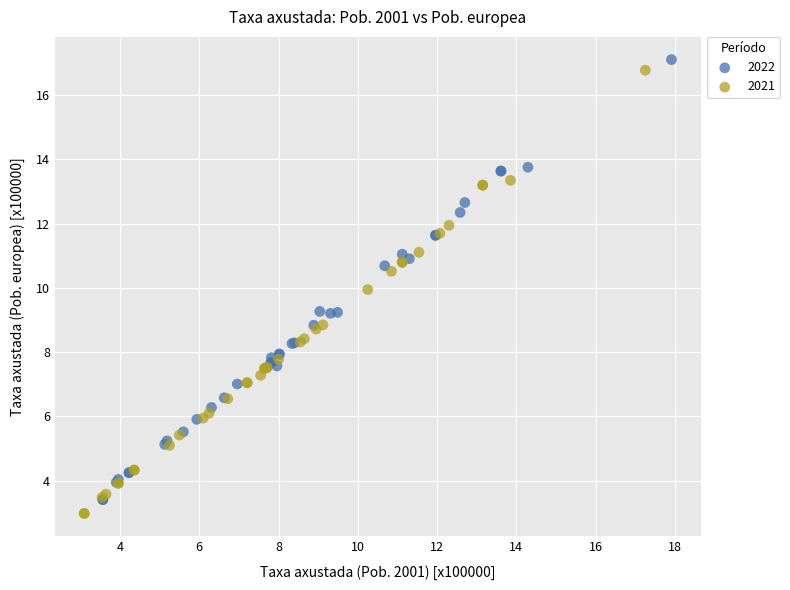

Which series has the widest spread of Y values?

2021